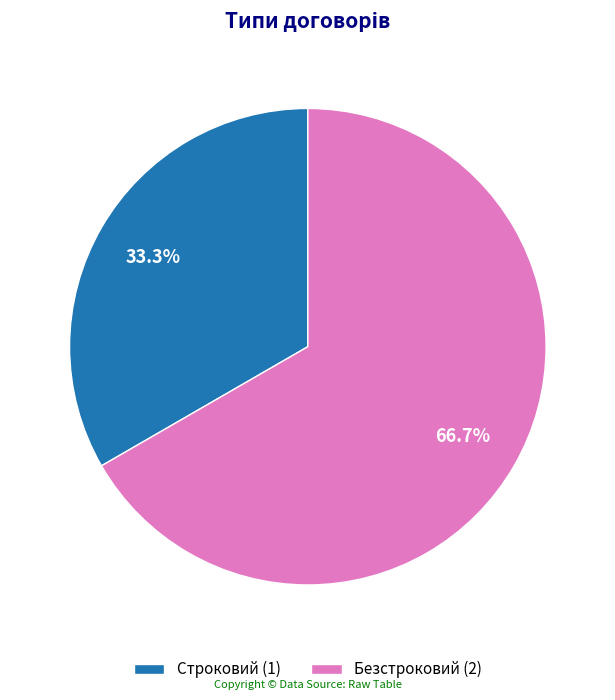

The Строковий slice represents 45% of the pie. True or false?

False